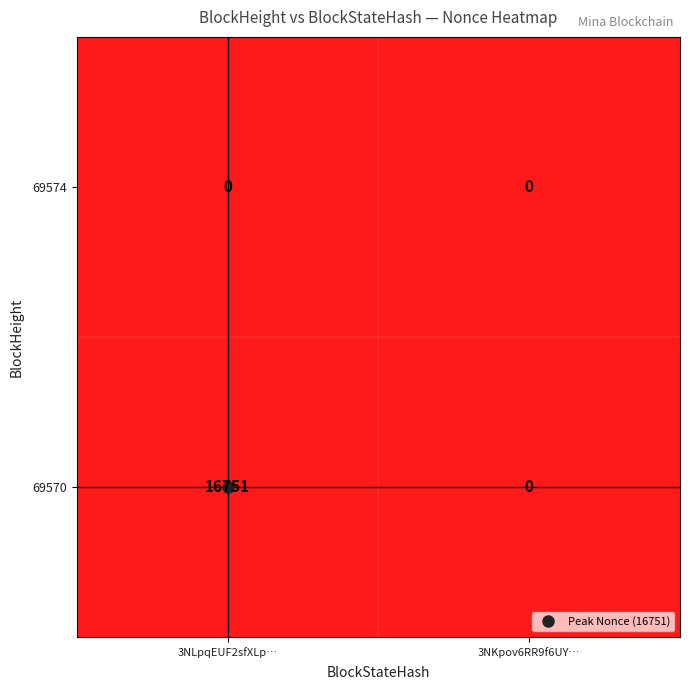

At which category is the sum across all series the highest?

3NLpqEUF2sfXLp…